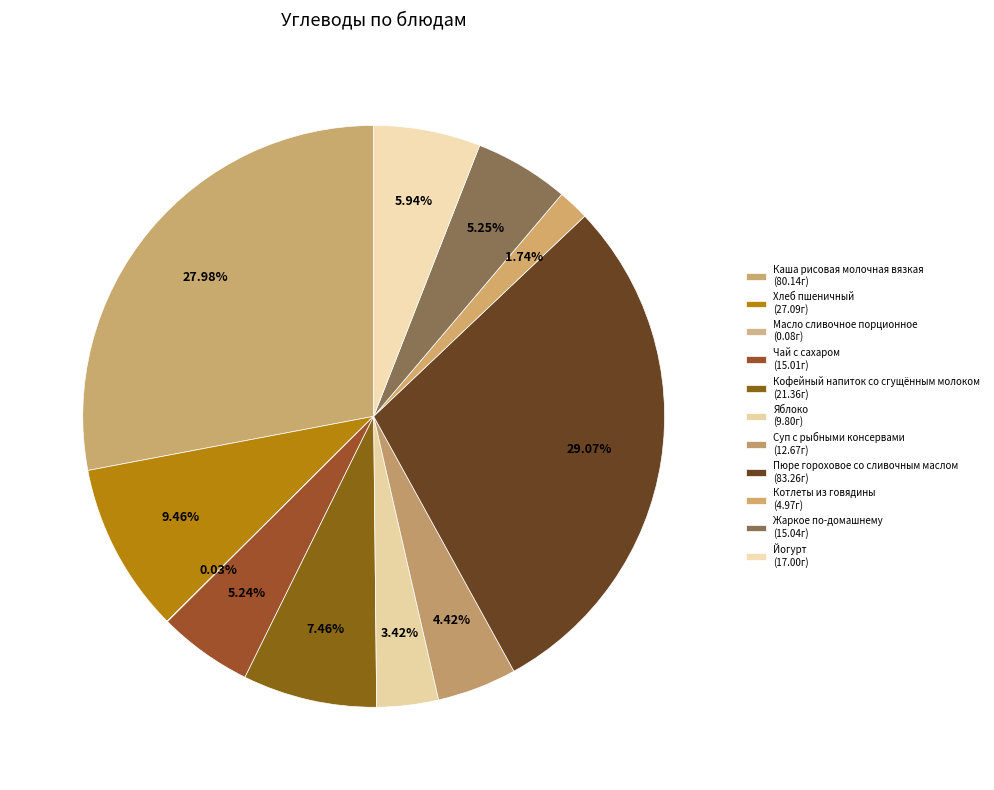

To the nearest percent, what is the difference between the largest and smallest slice percentages?

29%